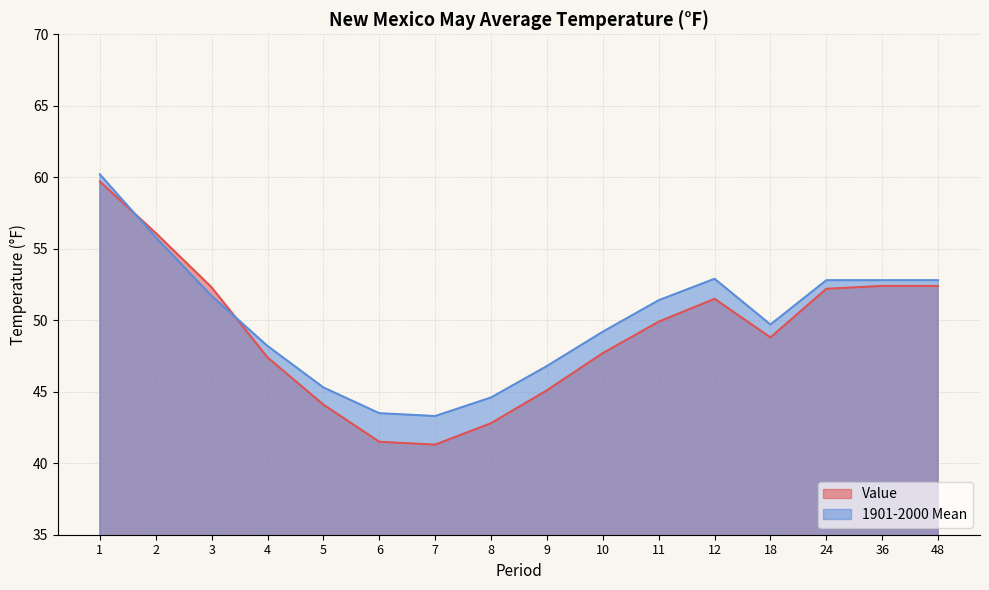

Does the chart display data point markers on the line(s)?

No